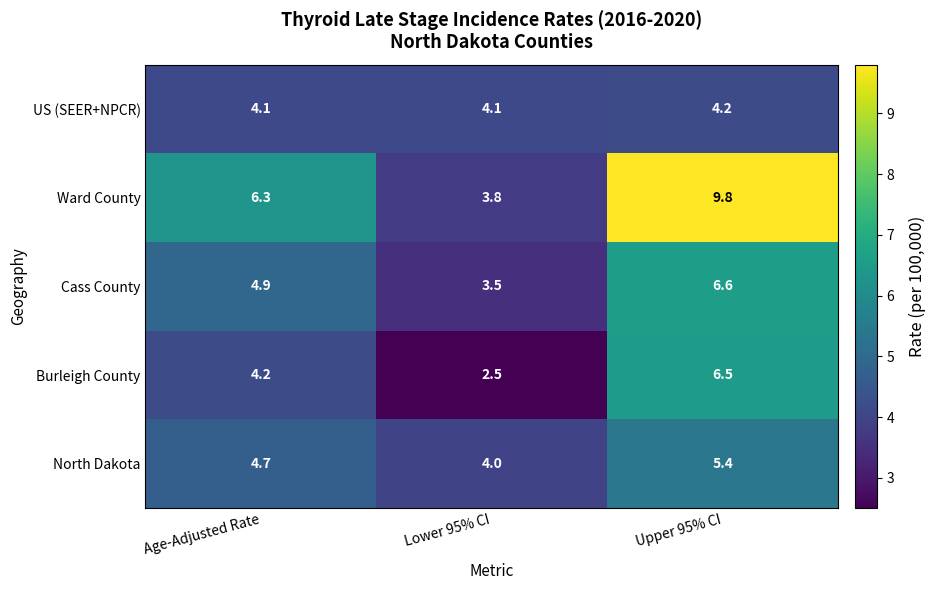

The Ward County series shows 3.8 at Lower 95% CI. True or false?

True